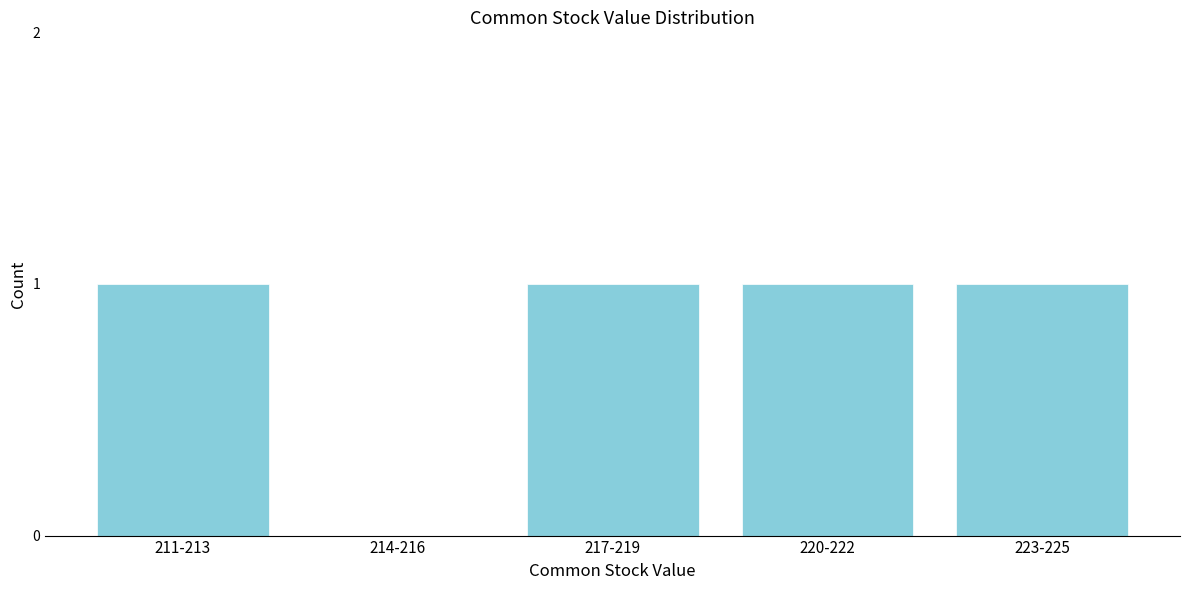

Reading left to right, list all the values displayed in this chart.

211-213=1	214-216=0	217-219=1	220-222=1	223-225=1